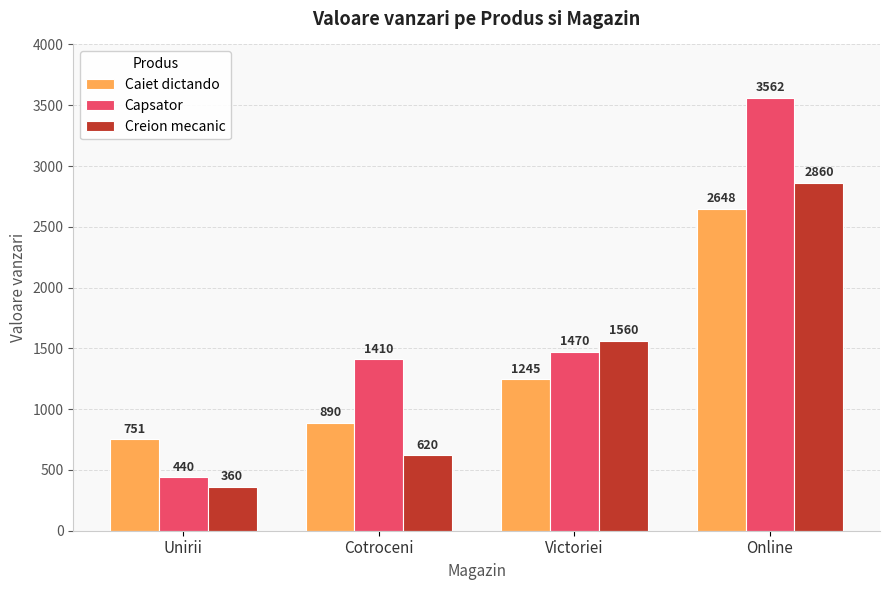

What are all the series names shown in the legend?

Caiet dictando, Capsator, Creion mecanic